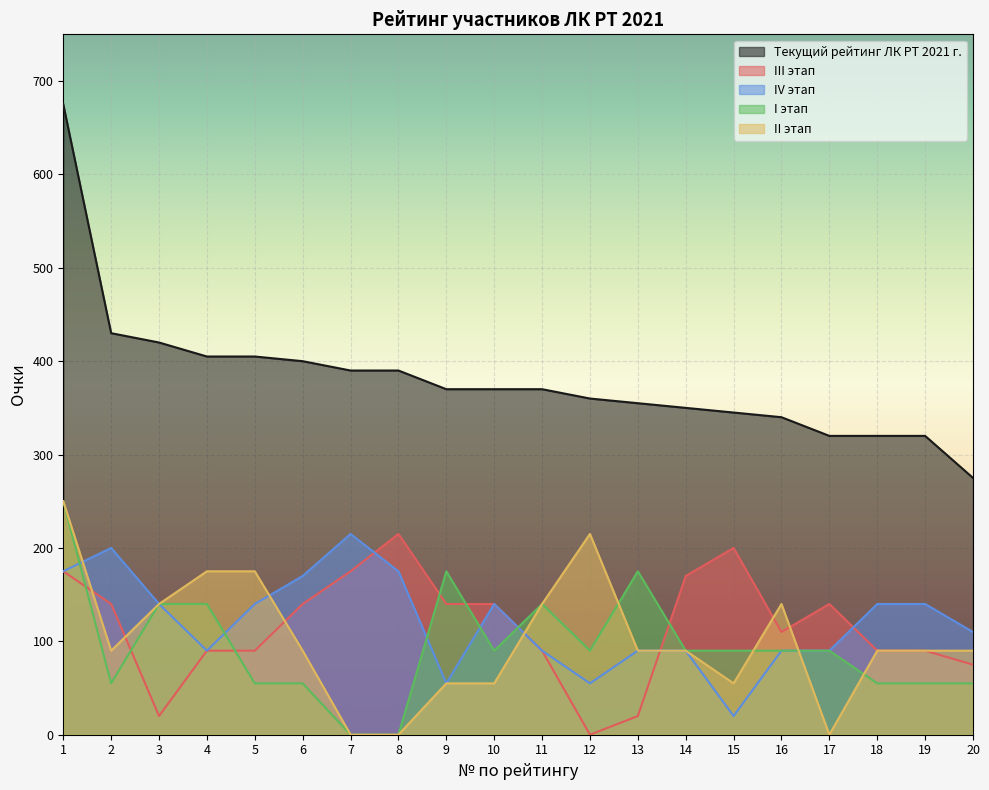

At how many categories does at least one series exceed 661?

1